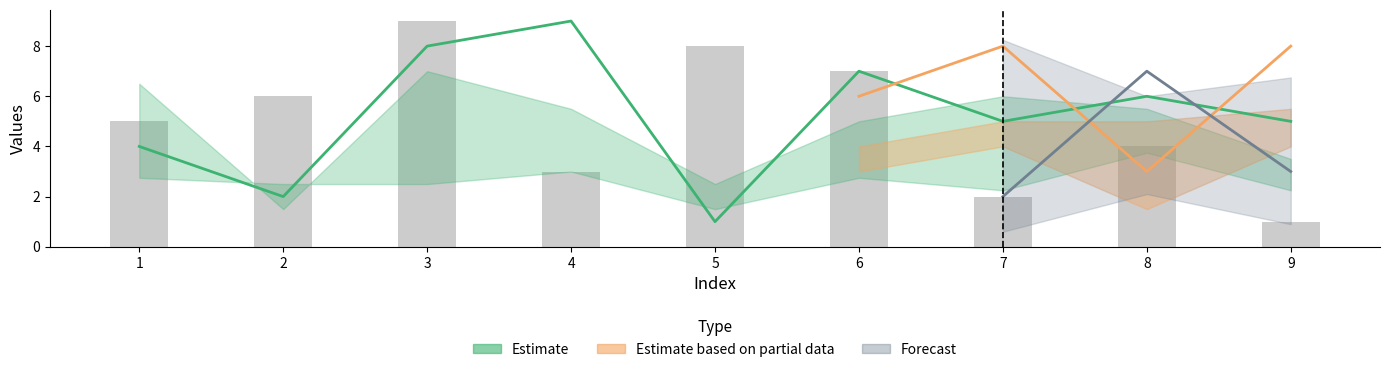

What is the greatest value displayed?

9